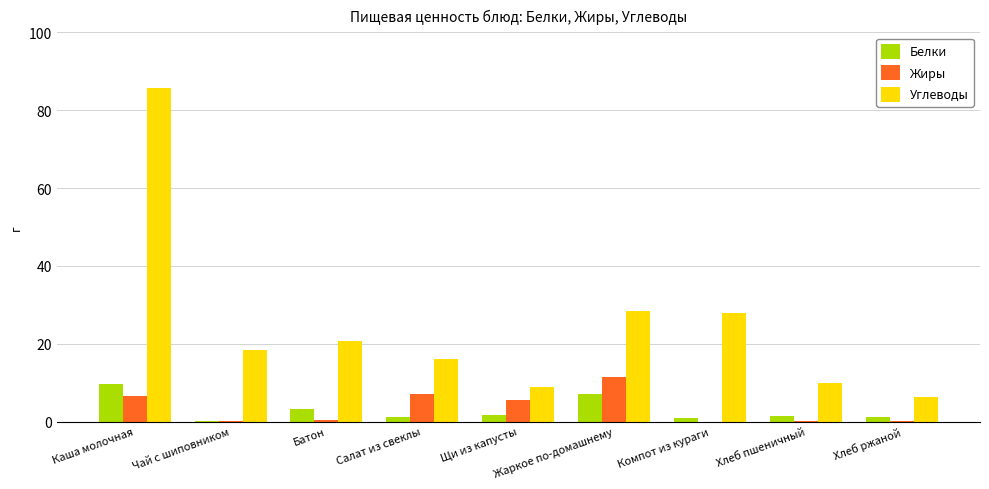

True or false: Жиры has a value of 11.9 at Каша молочная.

False